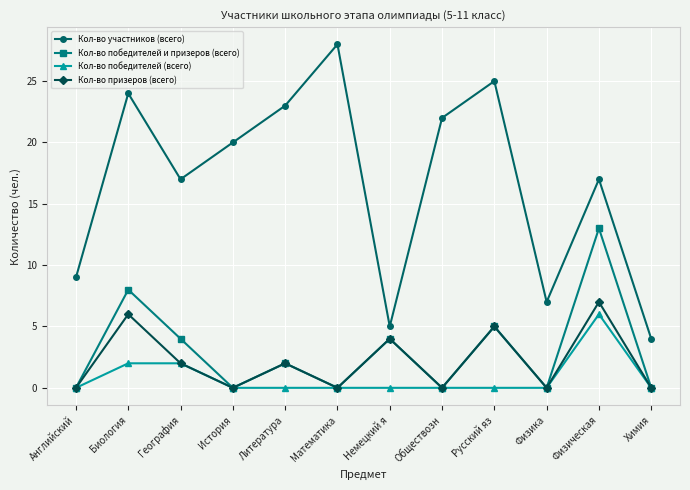

How many lines are shown in the chart?

4